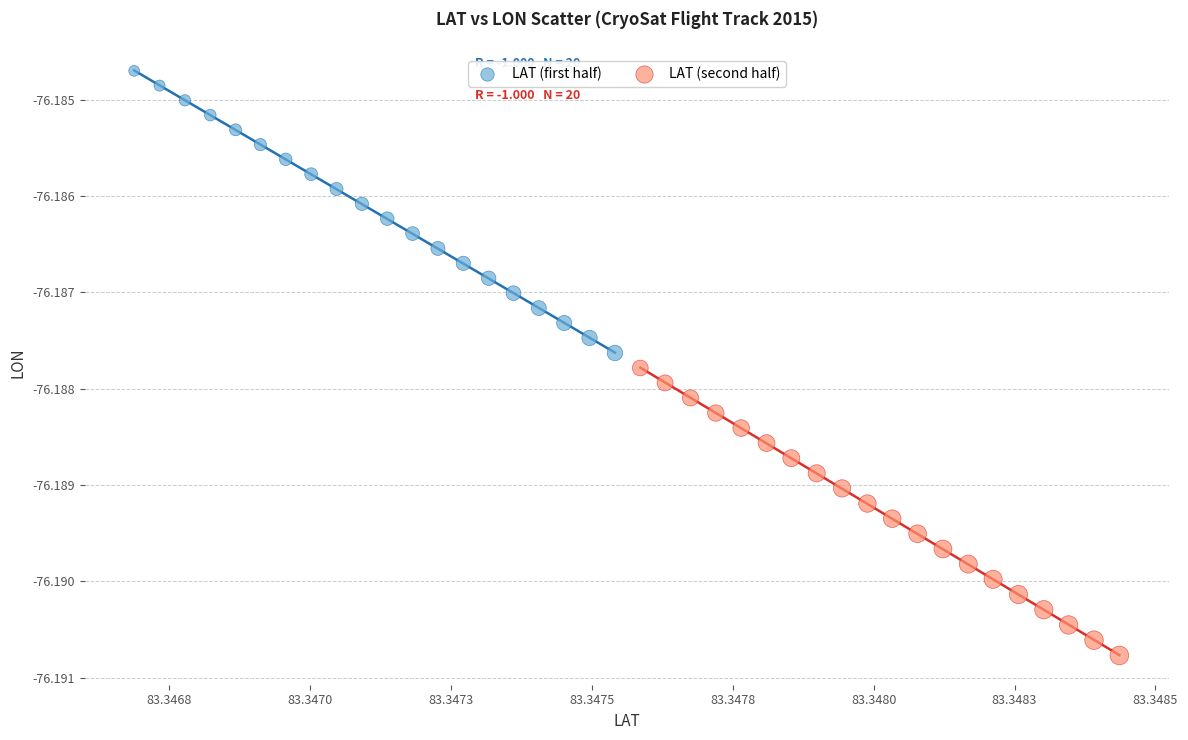

Which series reaches the minimum Y coordinate?

LAT (second half)